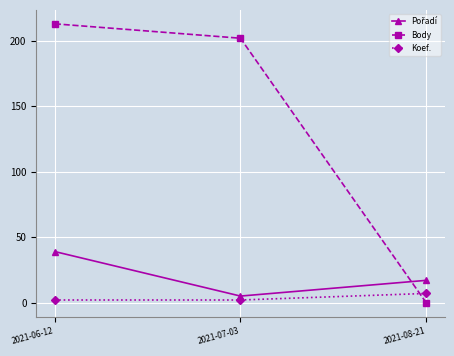

What is the difference between the highest and lowest values at 2021-08-21?

17